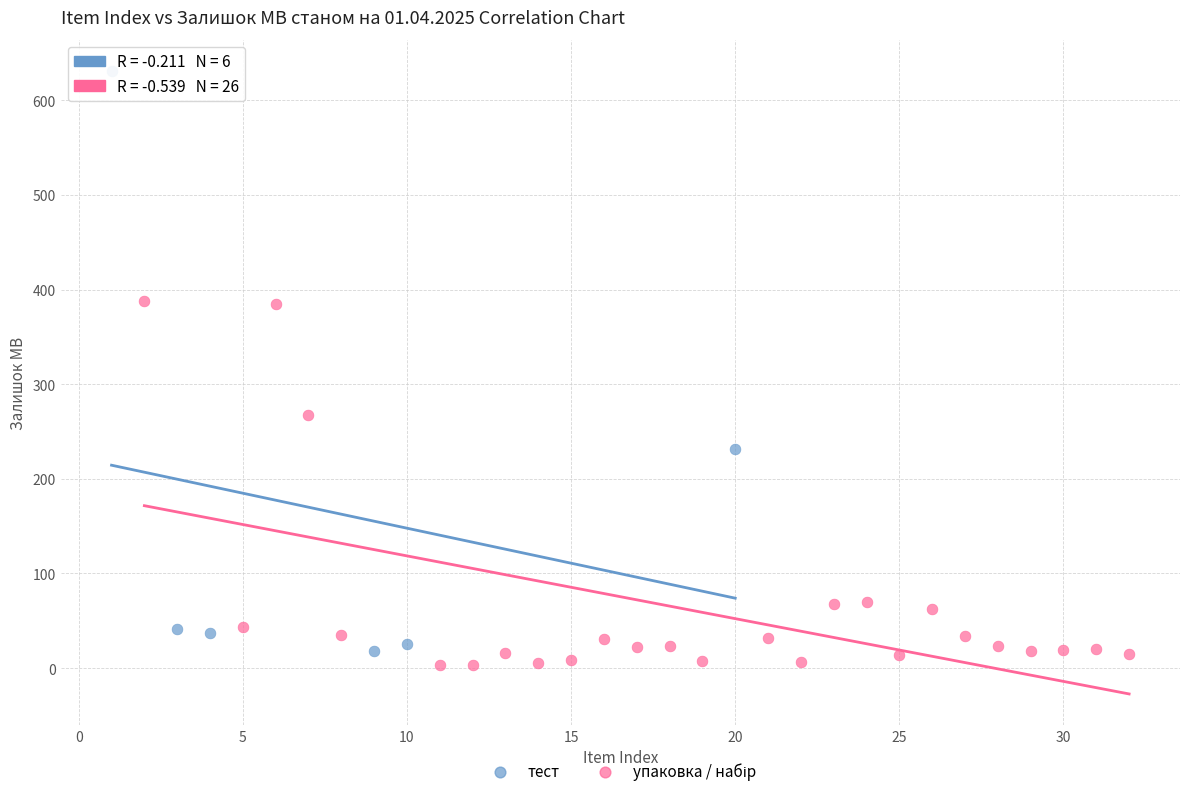

Which series has the widest spread of Y values?

тест